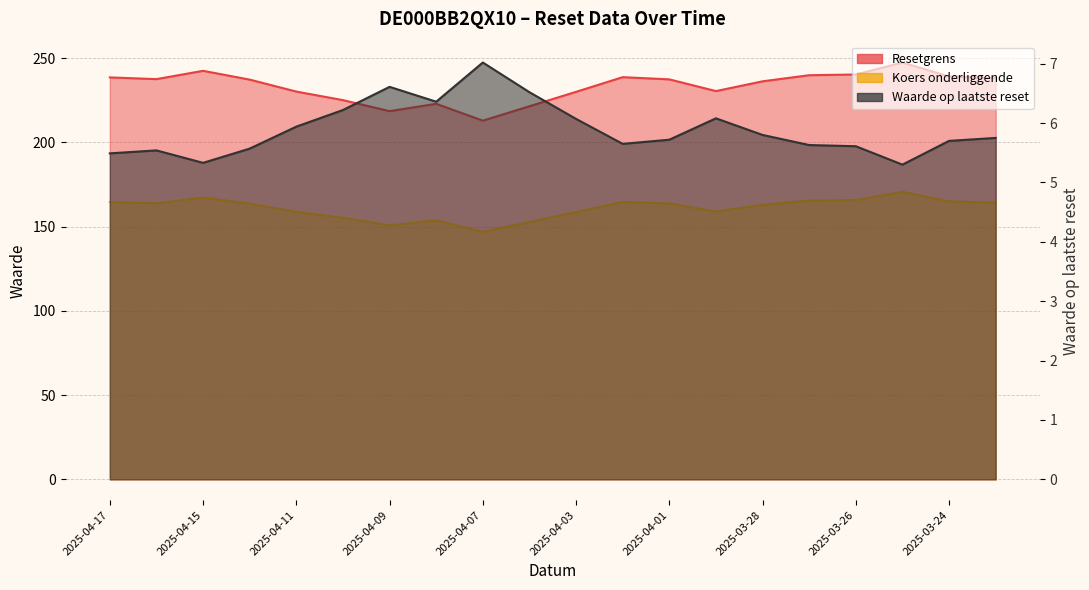

Count the number of categories in the chart.

20